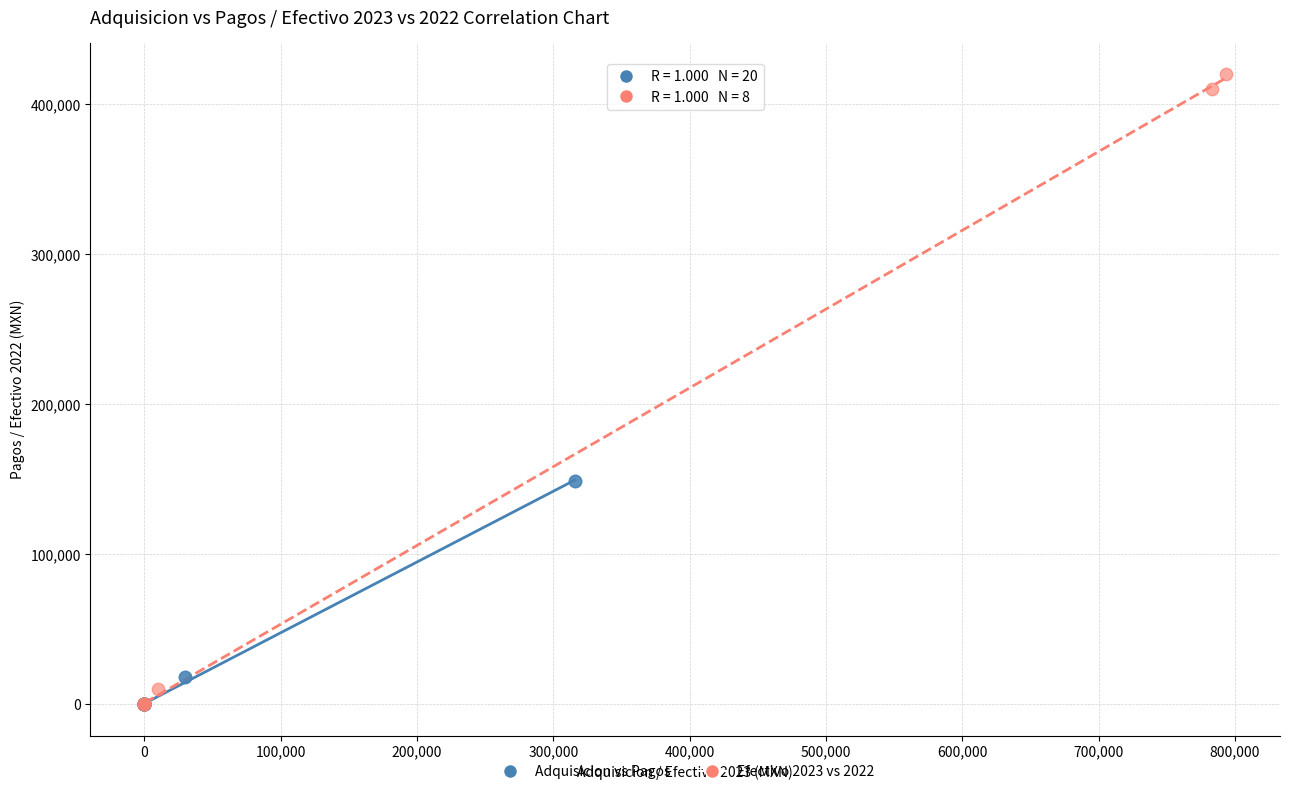

Which series contains the highest Y value?

Efectivo 2023 vs 2022